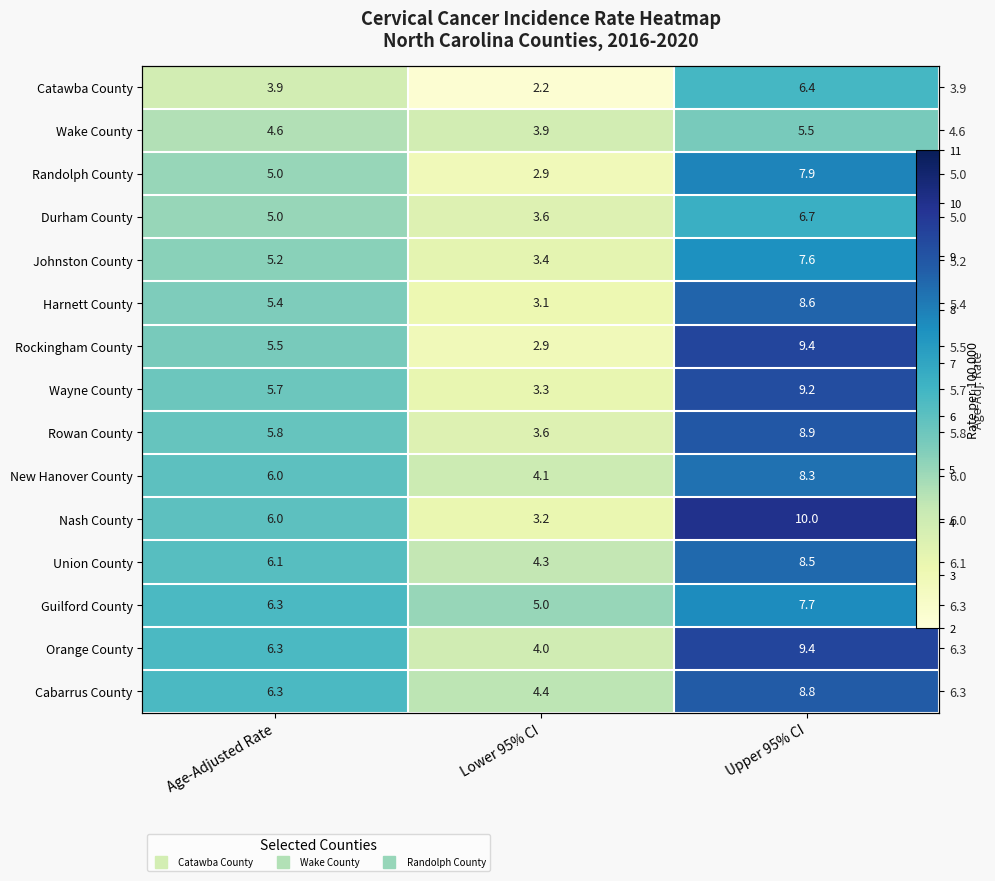

Read the Nash County value at Age-Adjusted Rate.

6.0